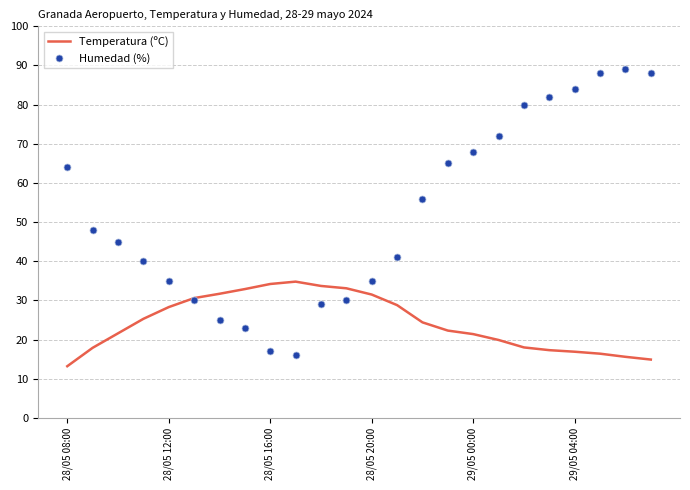

Which series has the largest range (max minus min)?

Humedad (%)